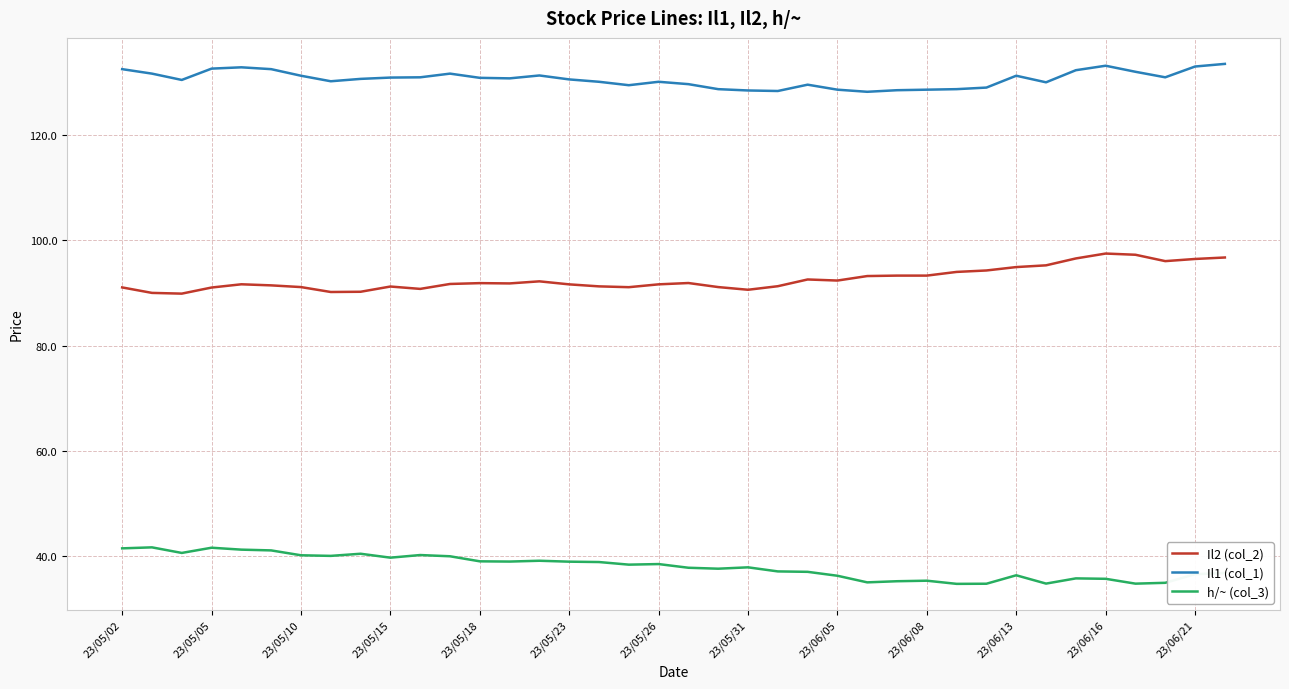

At how many categories does at least one series exceed 67?

38